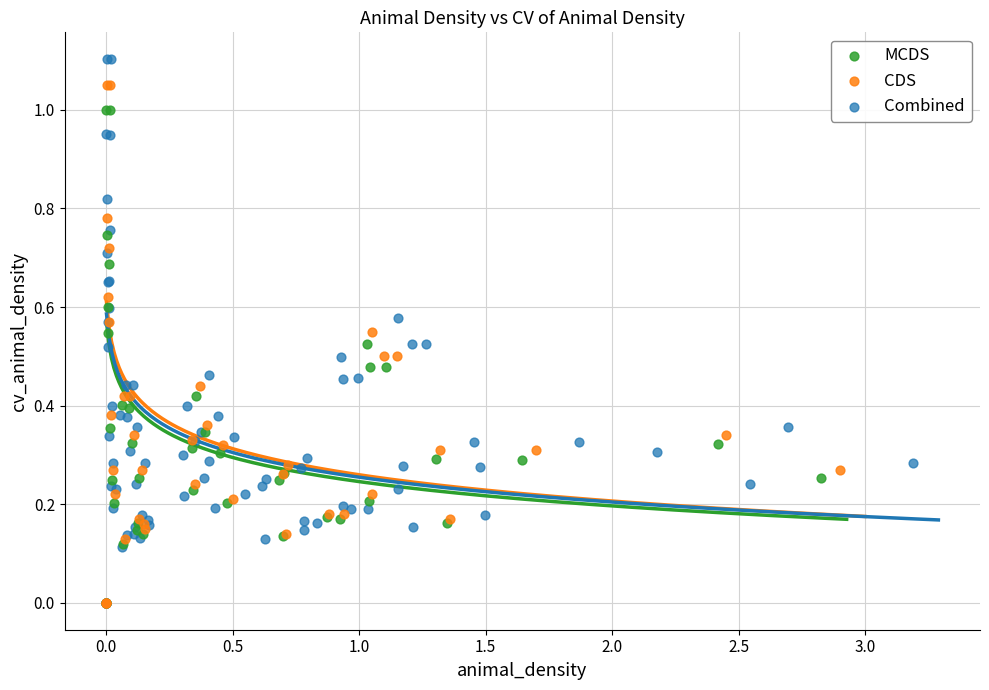

What are all the series names shown in the legend?

MCDS, CDS, Combined